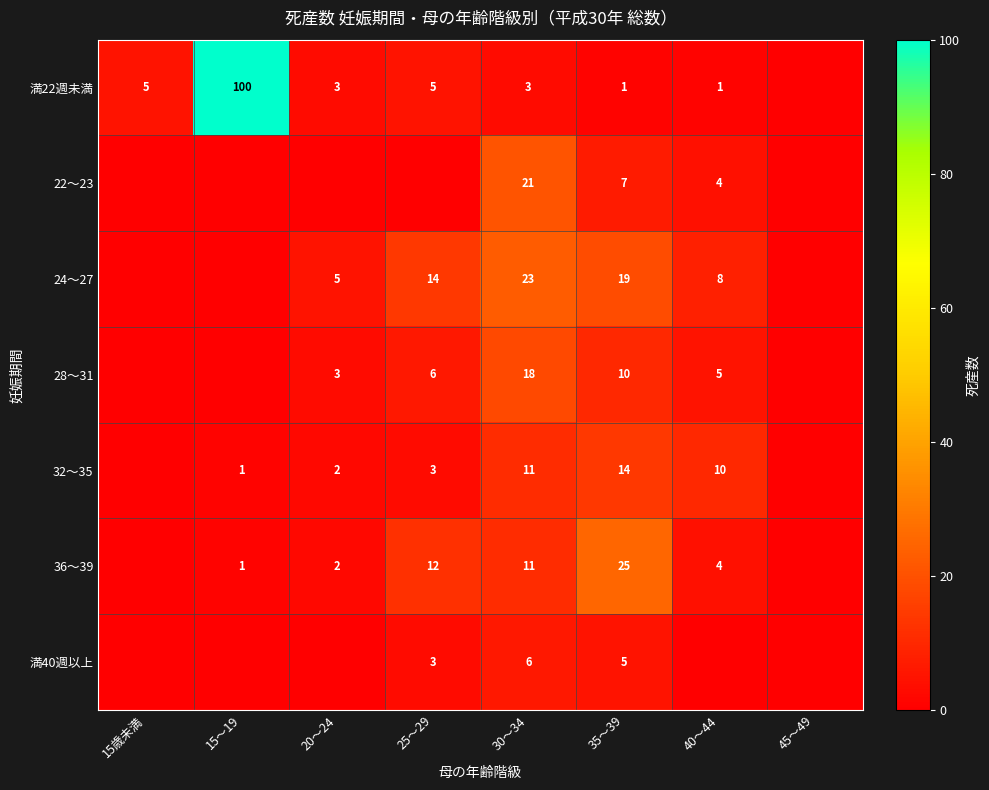

The value of 満22週未満 at 30～34 is 2. True or false?

False